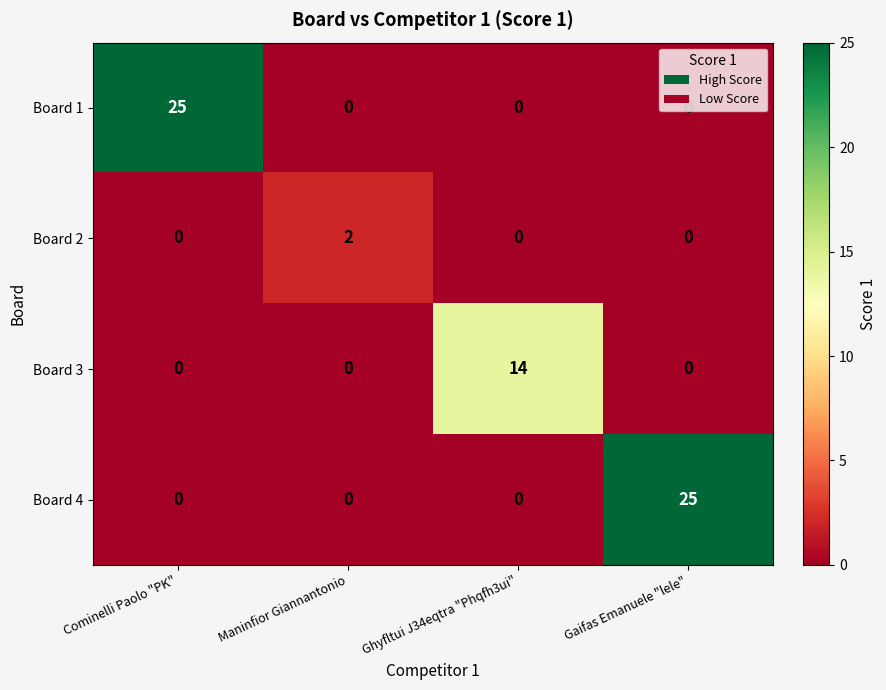

Which series changed the most between Cominelli Paolo "PK" and Ghyfltui J34eqtra "Phqfh3ui"?

Board 1